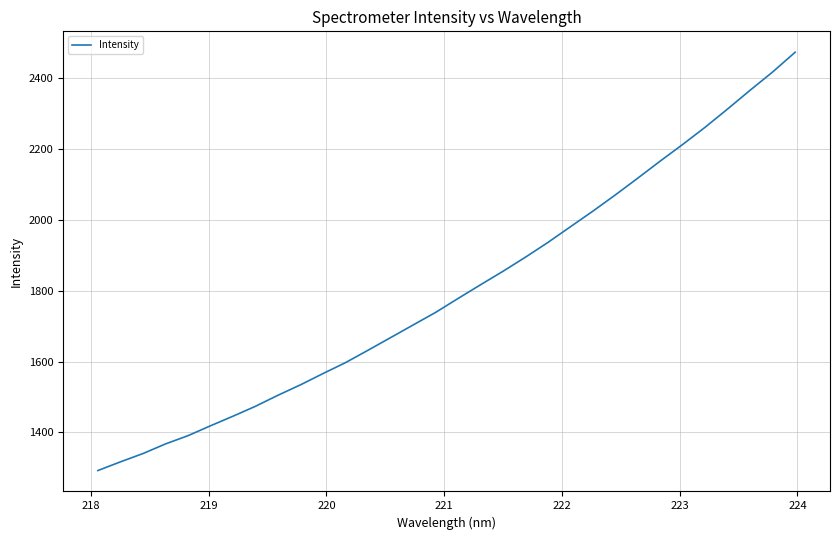

What is the smallest value displayed?

1292.6